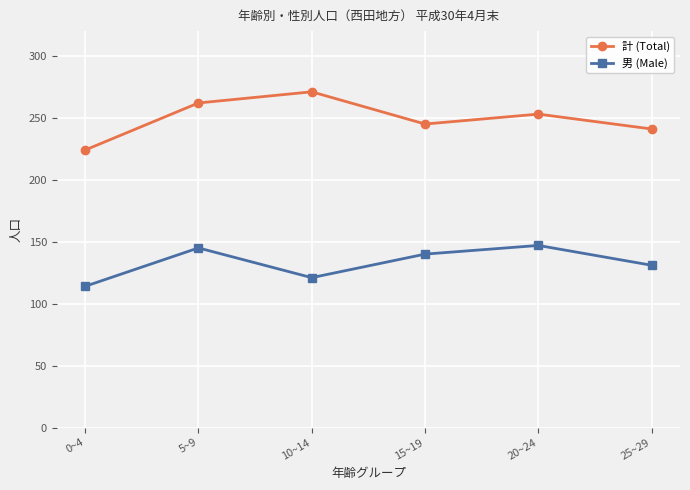

What are all the series names shown in the legend?

計 (Total), 男 (Male)